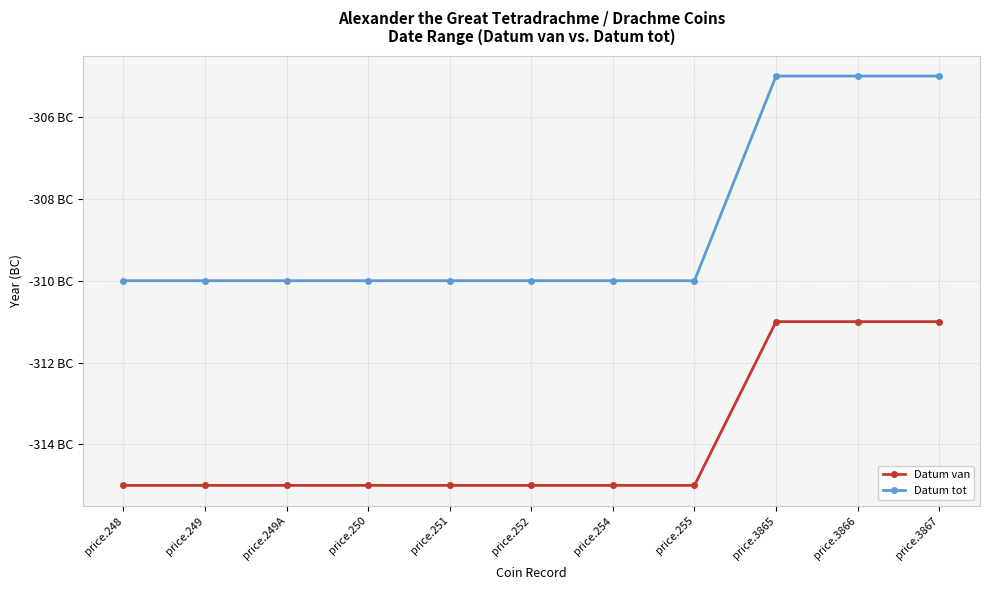

What is the label of the 9th point from the left?

price.3865